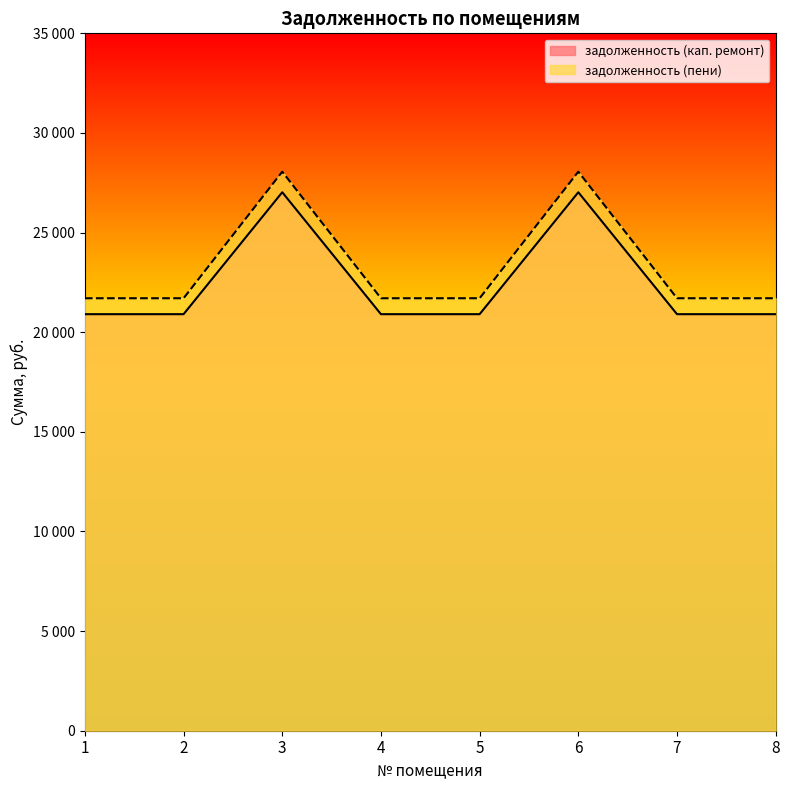

What is the spread (max minus min) of values at 6?

1033.5